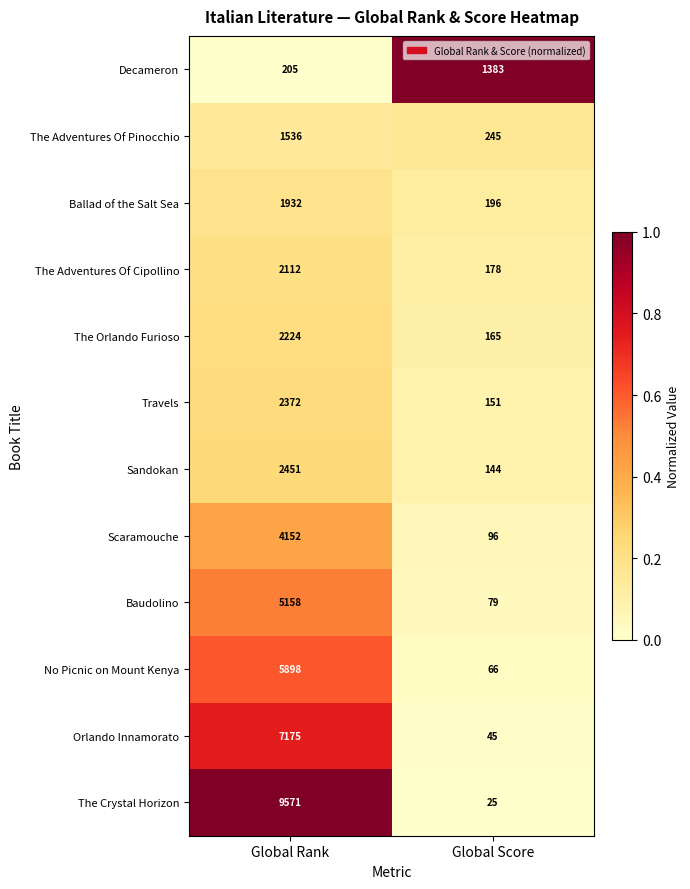

The The Adventures Of Cipollino series shows 178 at Global Score. True or false?

True